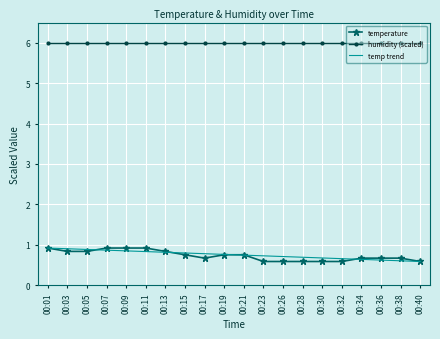

What is the lowest value of the humidity (scaled) series?

6.0